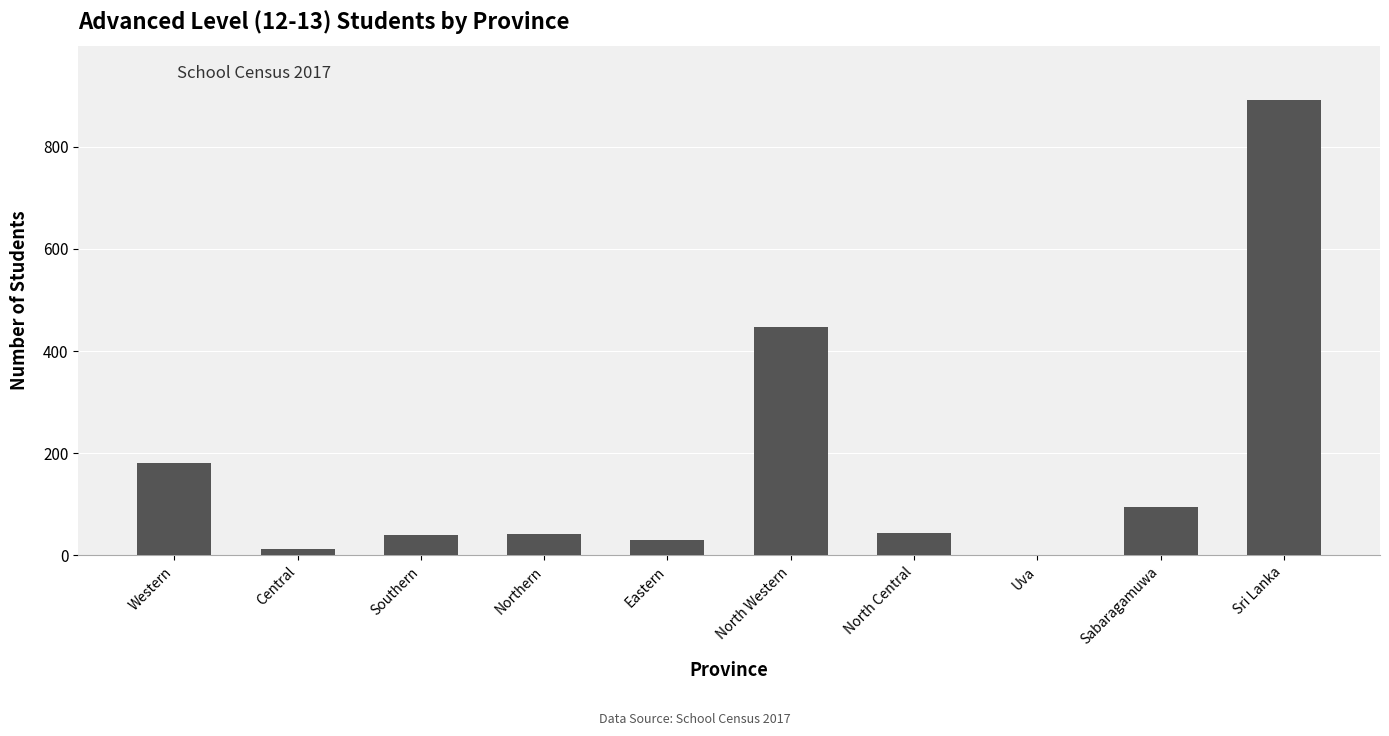

What is the change in value from Sabaragamuwa to Sri Lanka?

+797